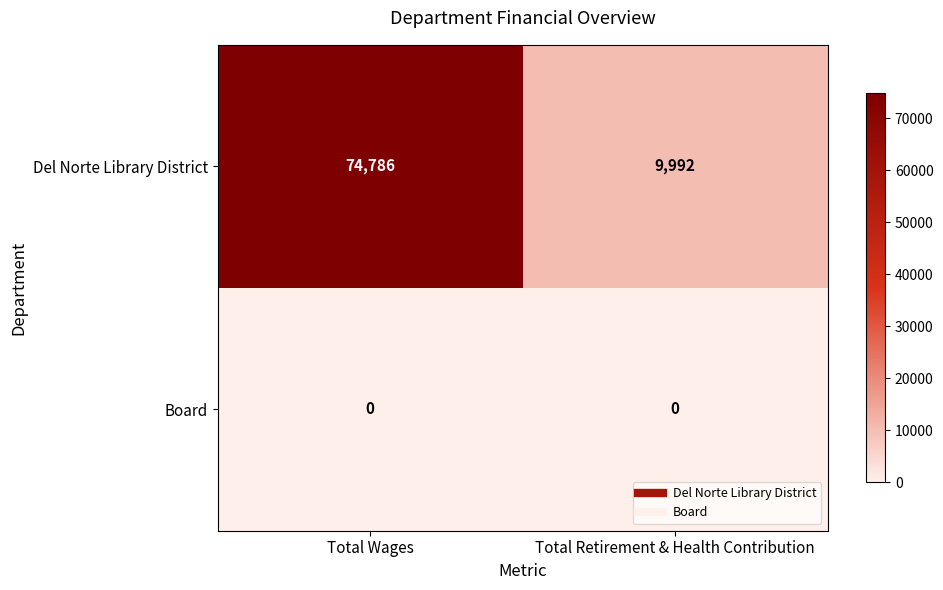

What is the total value across all series at Total Wages?

74786